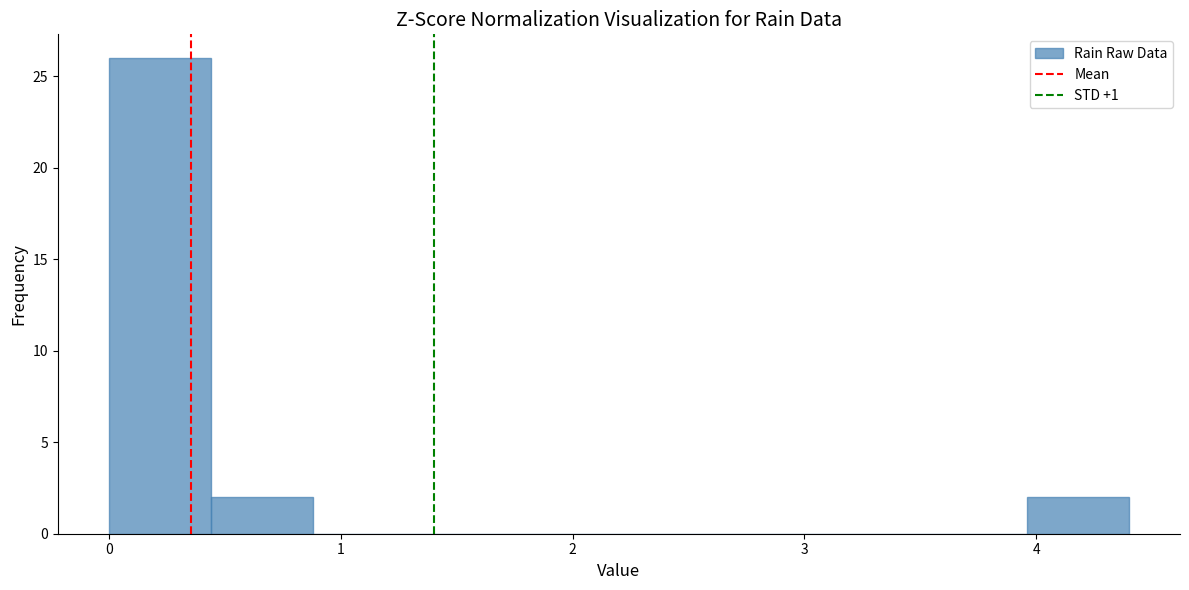

Reading left to right, transcribe this chart: for each bar, give the range it covers on the x-axis and its height. Neither the bar edges nor the heights are printed on the chart, so give them approximately, as read against the axes.

0.00 to 0.44: 26
0.44 to 0.88: 2
0.88 to 1.32: 0
1.32 to 1.76: 0
1.76 to 2.20: 0
2.20 to 2.64: 0
2.64 to 3.08: 0
3.08 to 3.52: 0
3.52 to 3.96: 0
3.96 to 4.40: 2